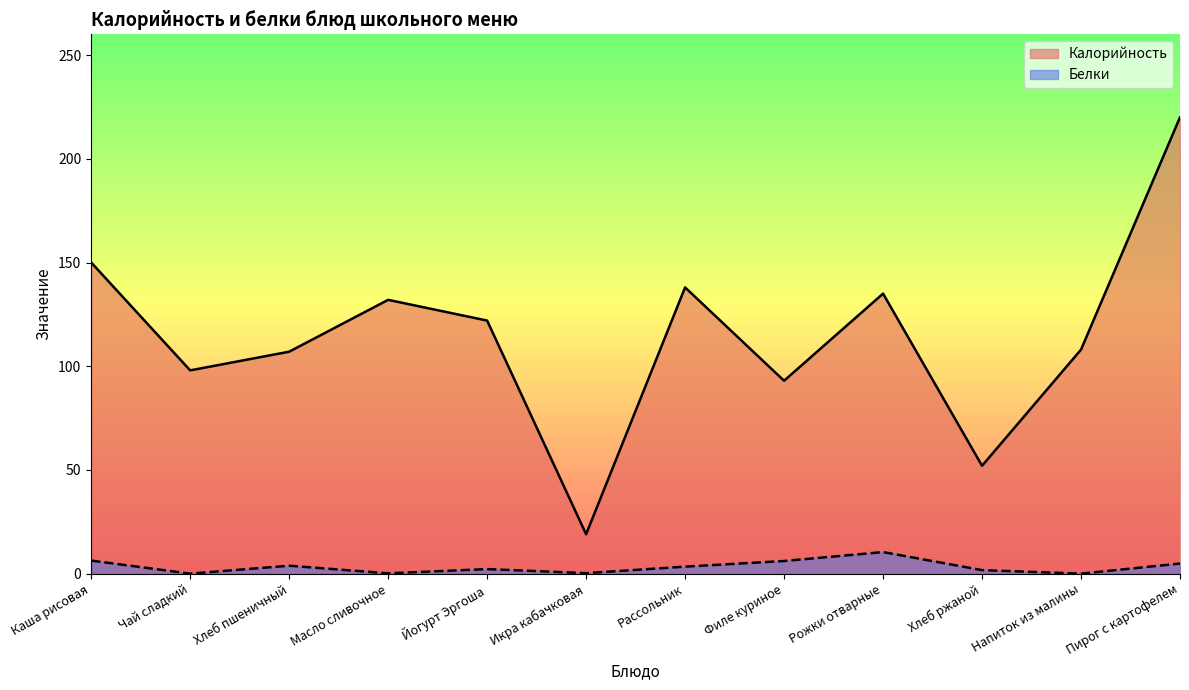

Rank the series by their average value, from highest to lowest.

Калорийность, Белки